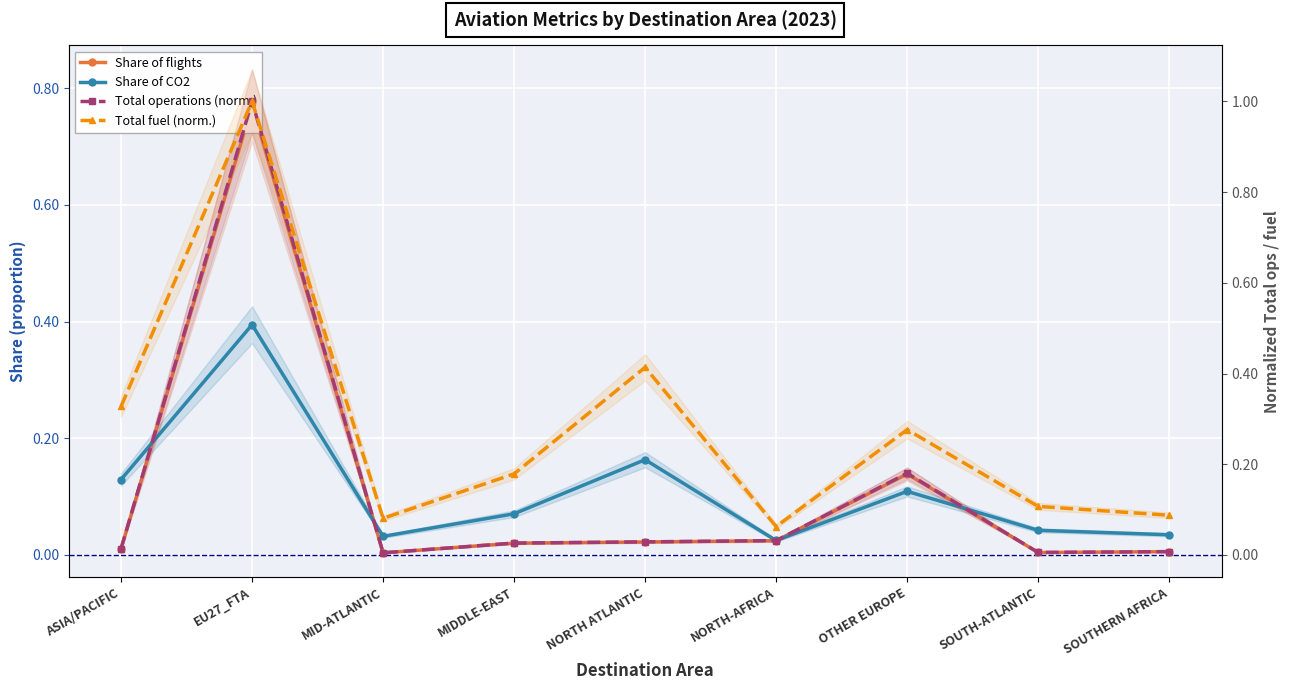

True or false: Share of CO2 has a value of 0.1 at EU27_FTA.

False